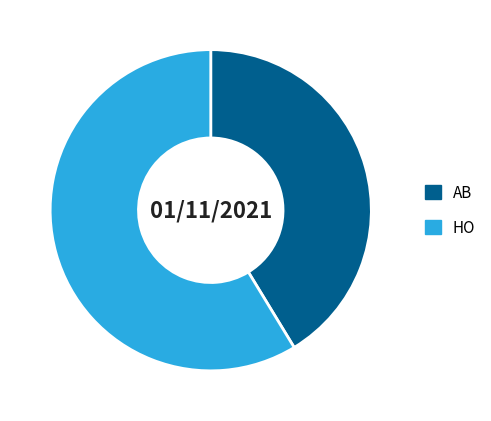

Combined, do AB and HO account for over 50%?

Yes